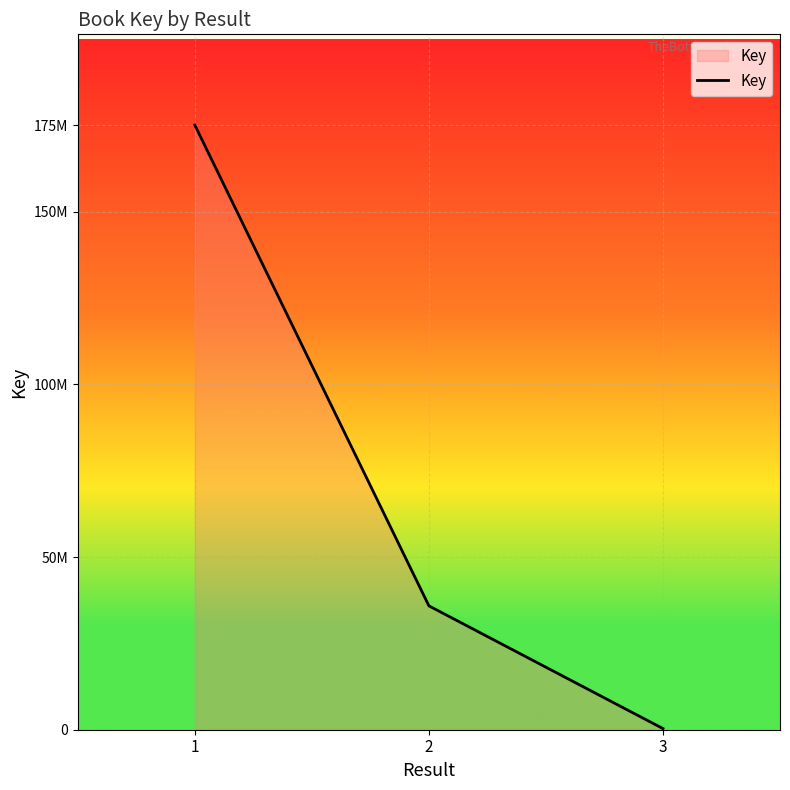

Reading left to right, list all the values displayed in this chart.

175102586	35870359	332607